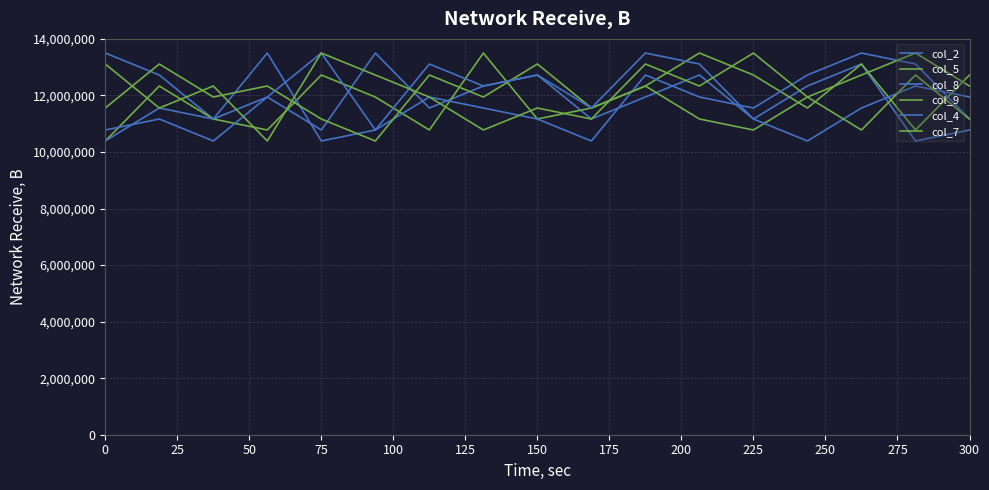

How many lines are shown in the chart?

6